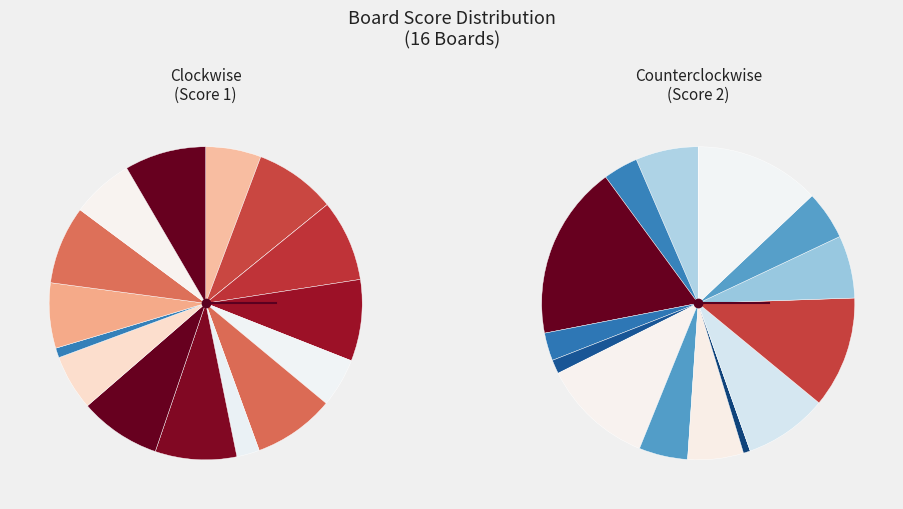

To the nearest percent, what is the difference between the largest and smallest slice percentages?

8%